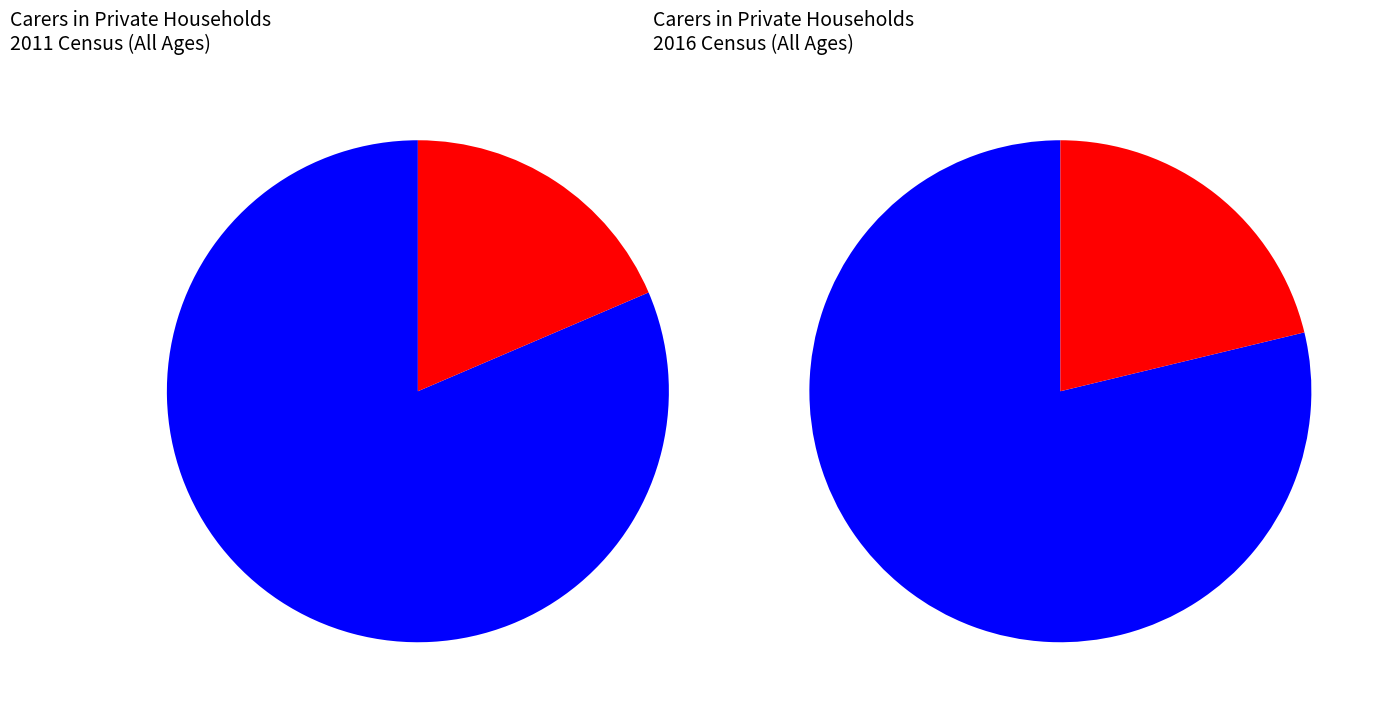

Is it true that 0 - 14 years is 1% of the pie?

False